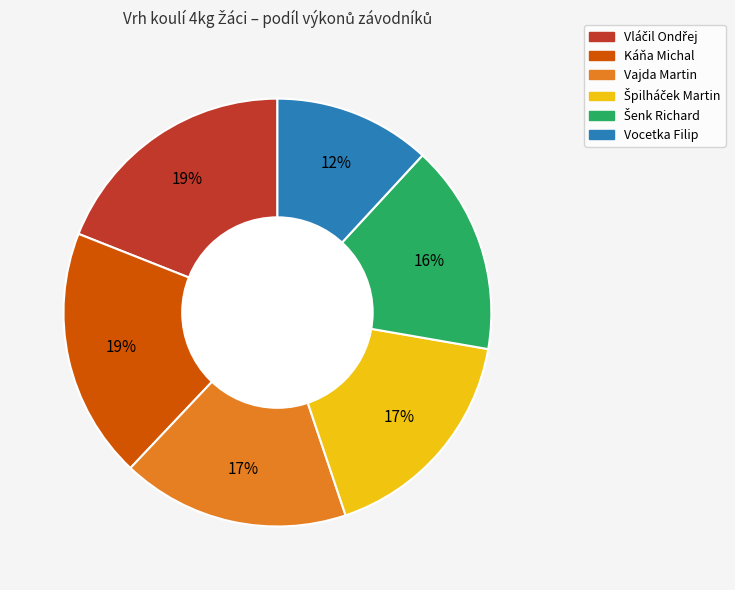

What is the smallest slice in the pie chart?

Vocetka Filip